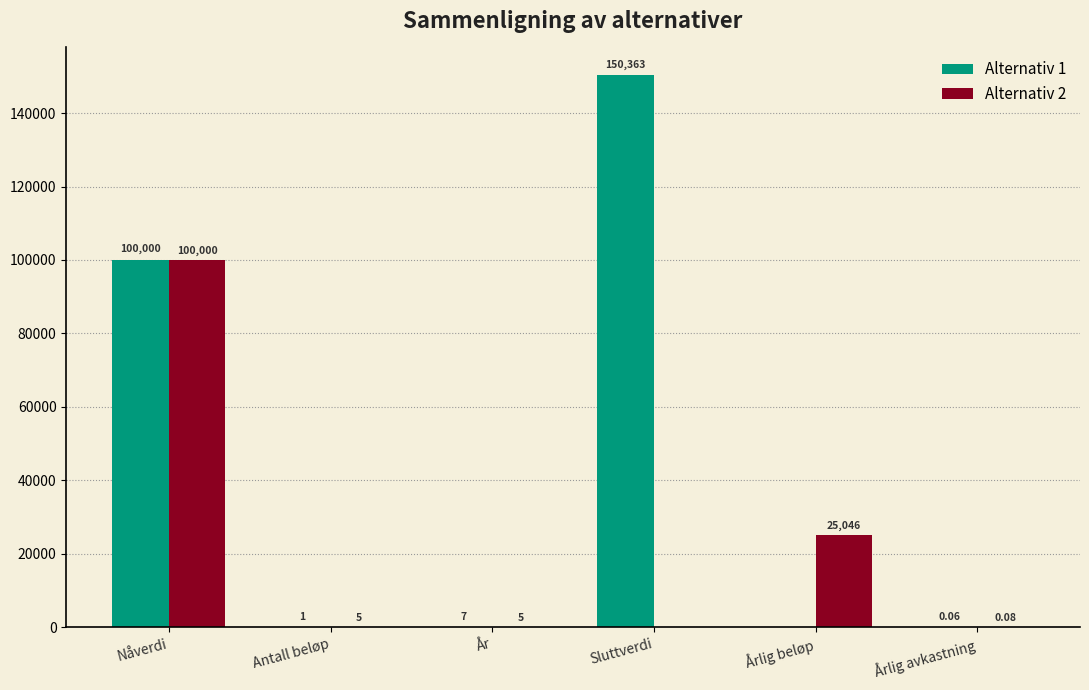

At which label is Alternativ 2 closest to 50000?

Årlig beløp